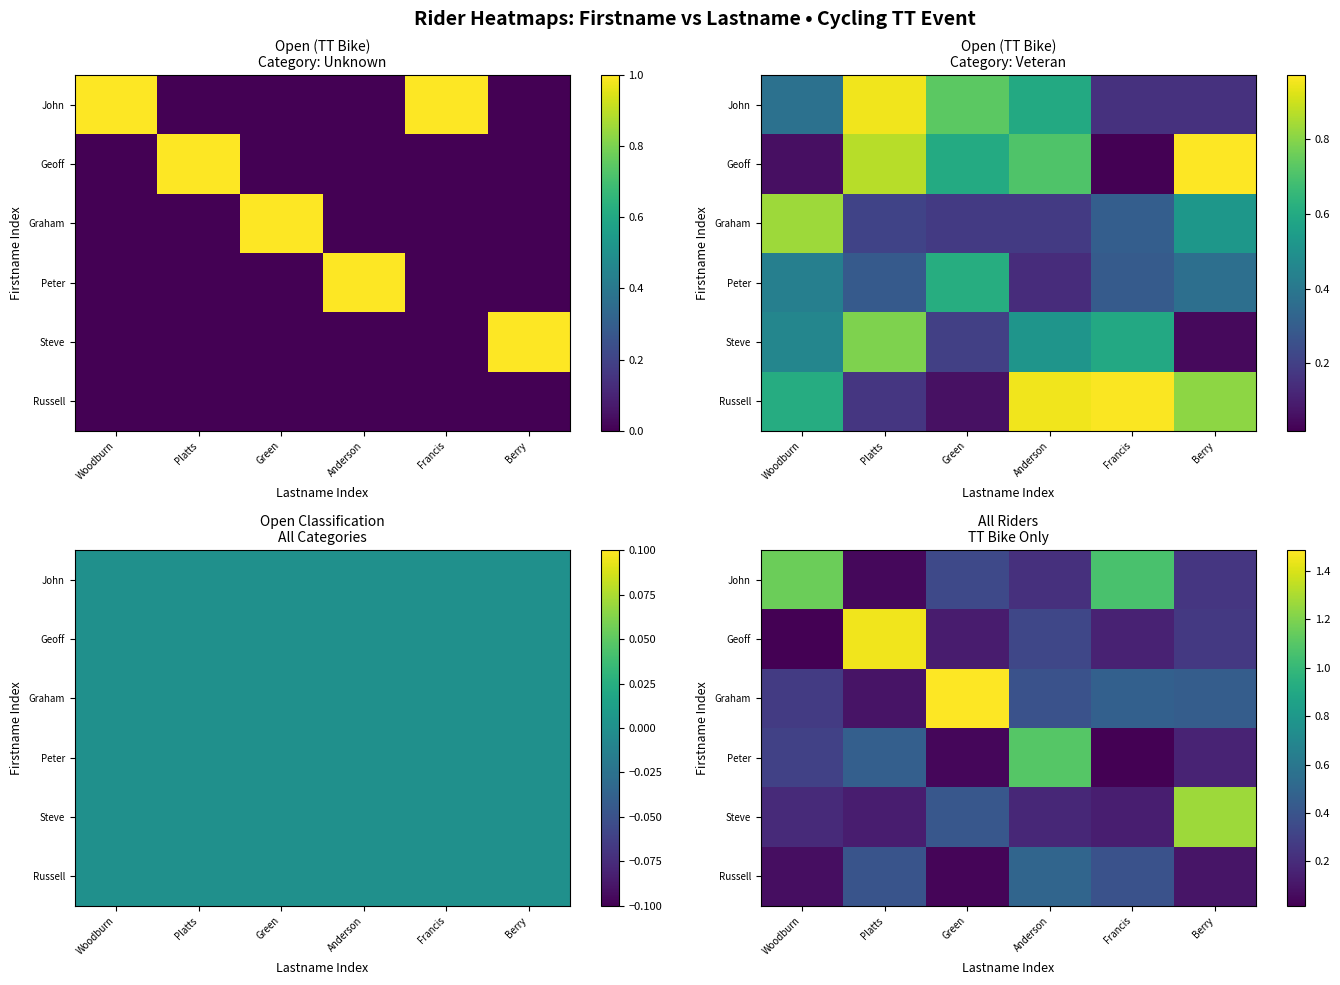

Rank the series at Berry from lowest to highest value.

Russell, Peter, John, Geoff, Graham, Steve